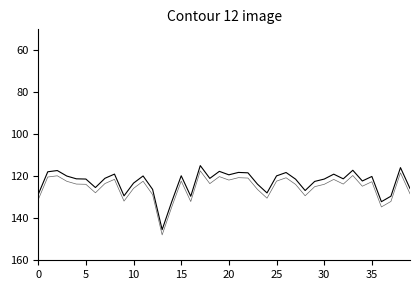

Is this an area chart (filled region under the line)?

No